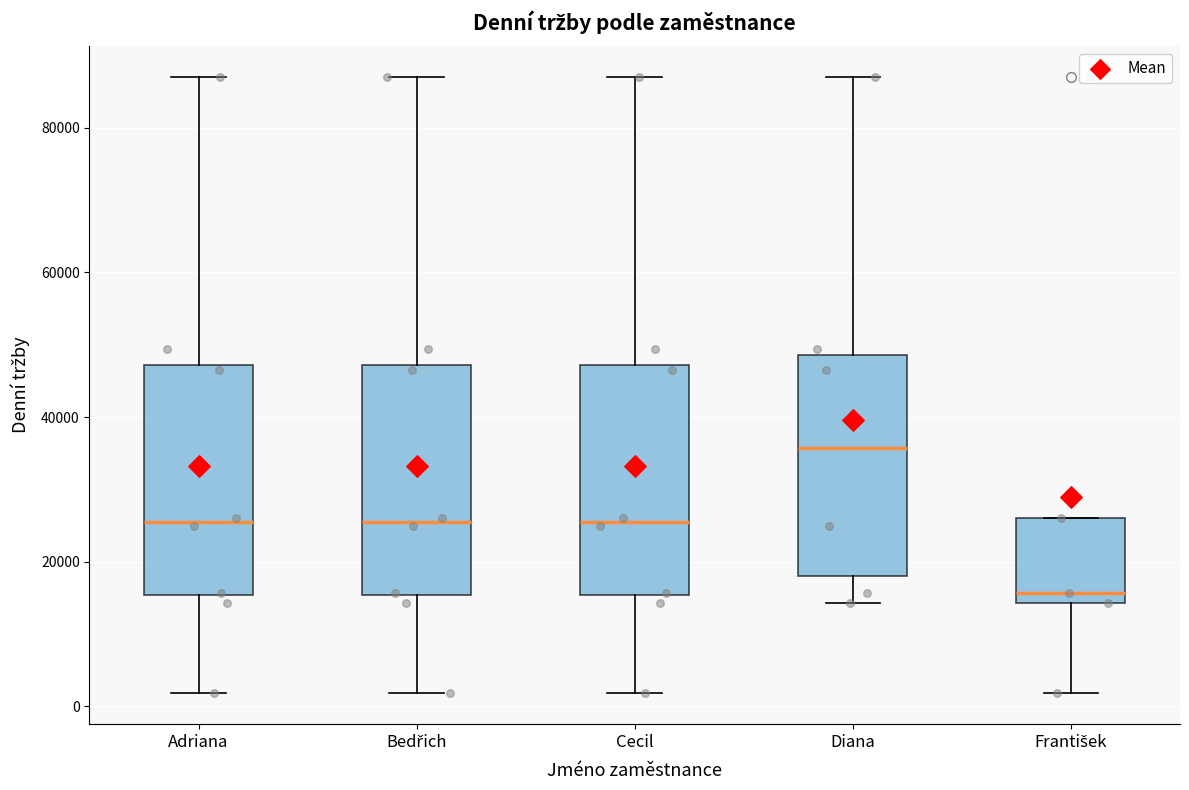

Reading left to right, transcribe this box plot: for each box, give where its median line is, the range the box spans, and where its two whiskers end, as read against the y-axis. The values are not printed on the chart, so give them approximately, as read against the axis.

Adriana: median 26000, box 16000 to 48000, whiskers 2000 to 86000
Bedřich: median 26000, box 16000 to 48000, whiskers 2000 to 86000
Cecil: median 26000, box 16000 to 48000, whiskers 2000 to 86000
Diana: median 36000, box 18000 to 48000, whiskers 14000 to 86000
František: median 16000, box 14000 to 26000, whiskers 2000 to 26000